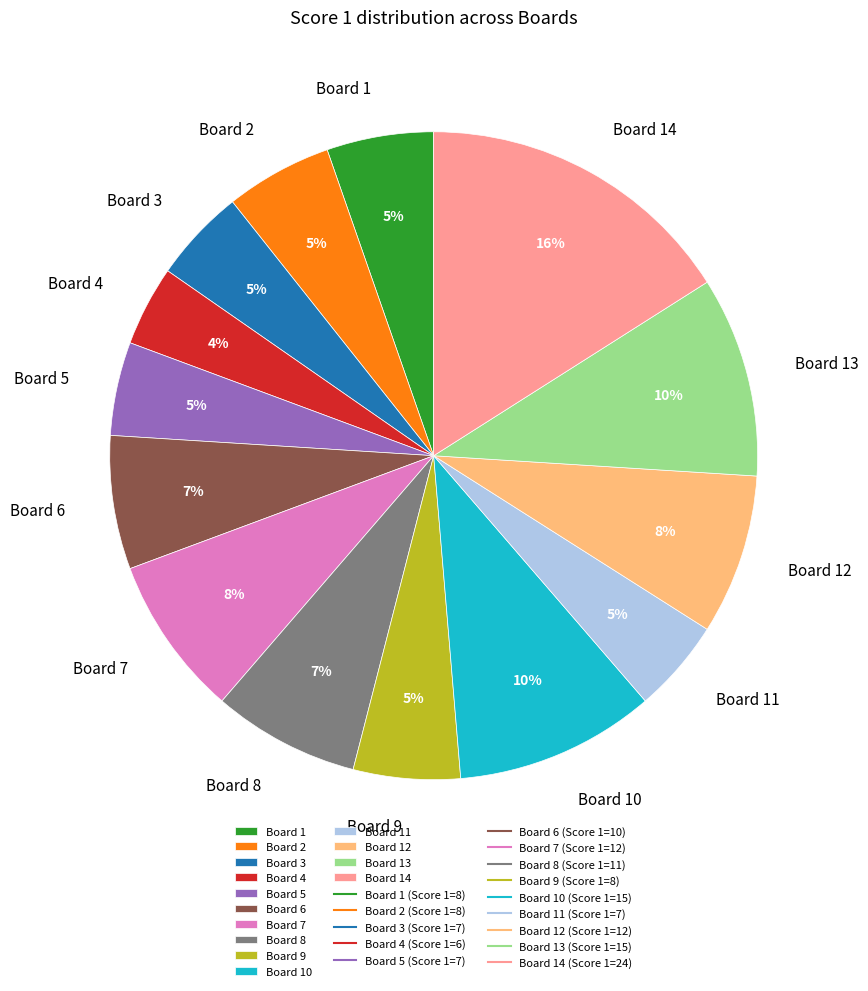

To the nearest percent, what is the difference between the Board 13 and Board 7 slice percentages?

2%